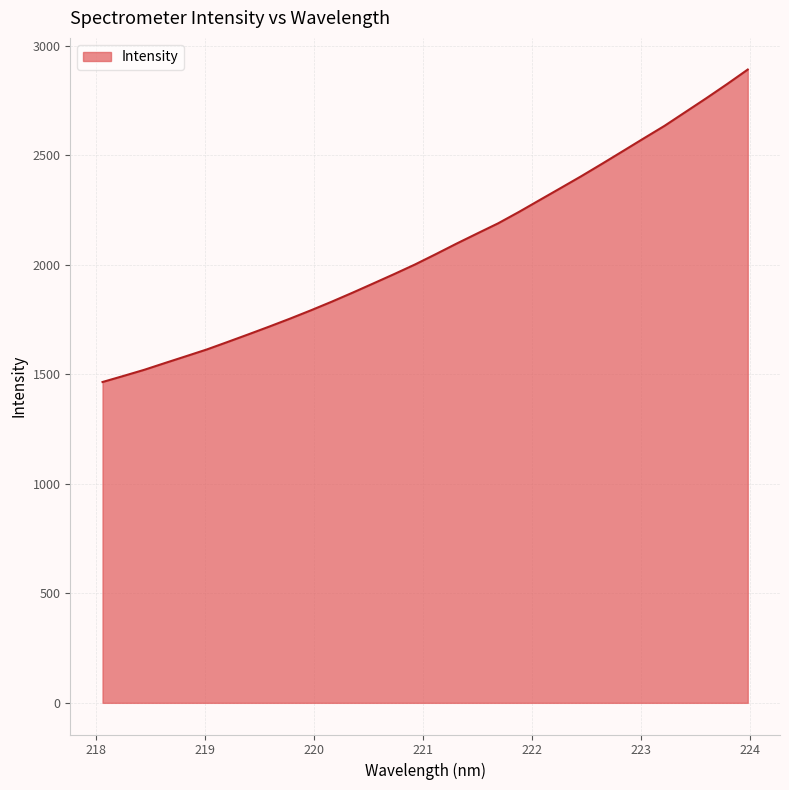

What is the maximum value shown in the chart?

2892.0